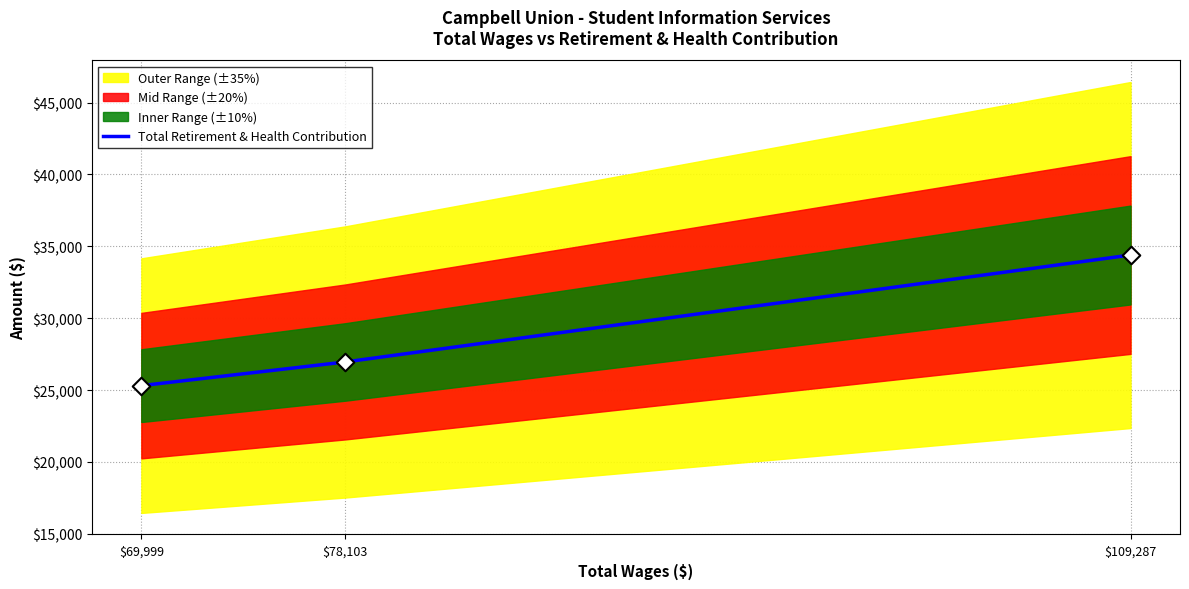

Between $78,103 and $109,287, which is larger?

$109,287